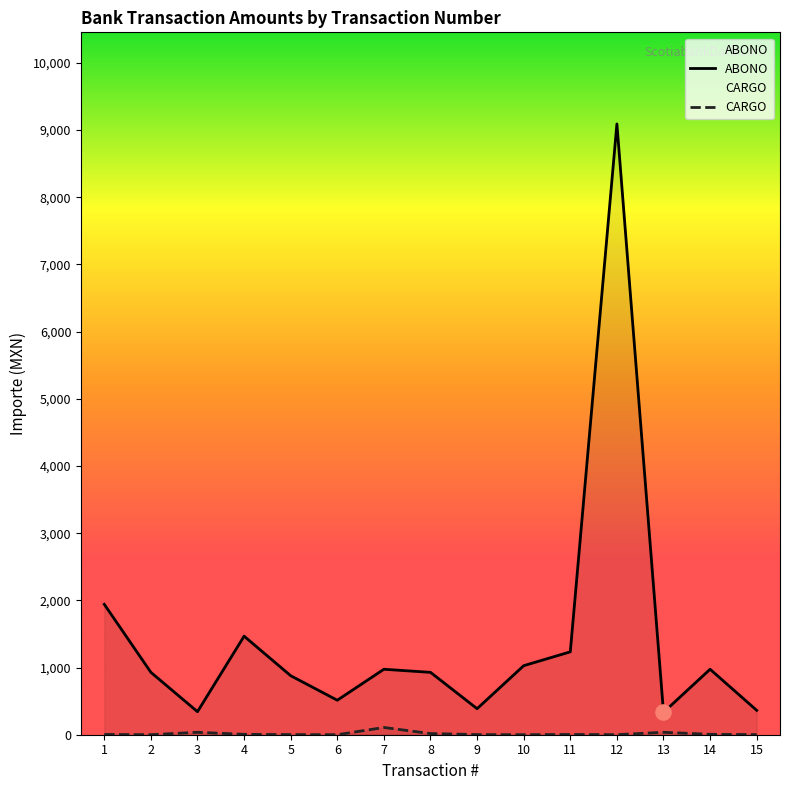

Is the value of CARGO at 4 greater than the value of ABONO at 3?

No